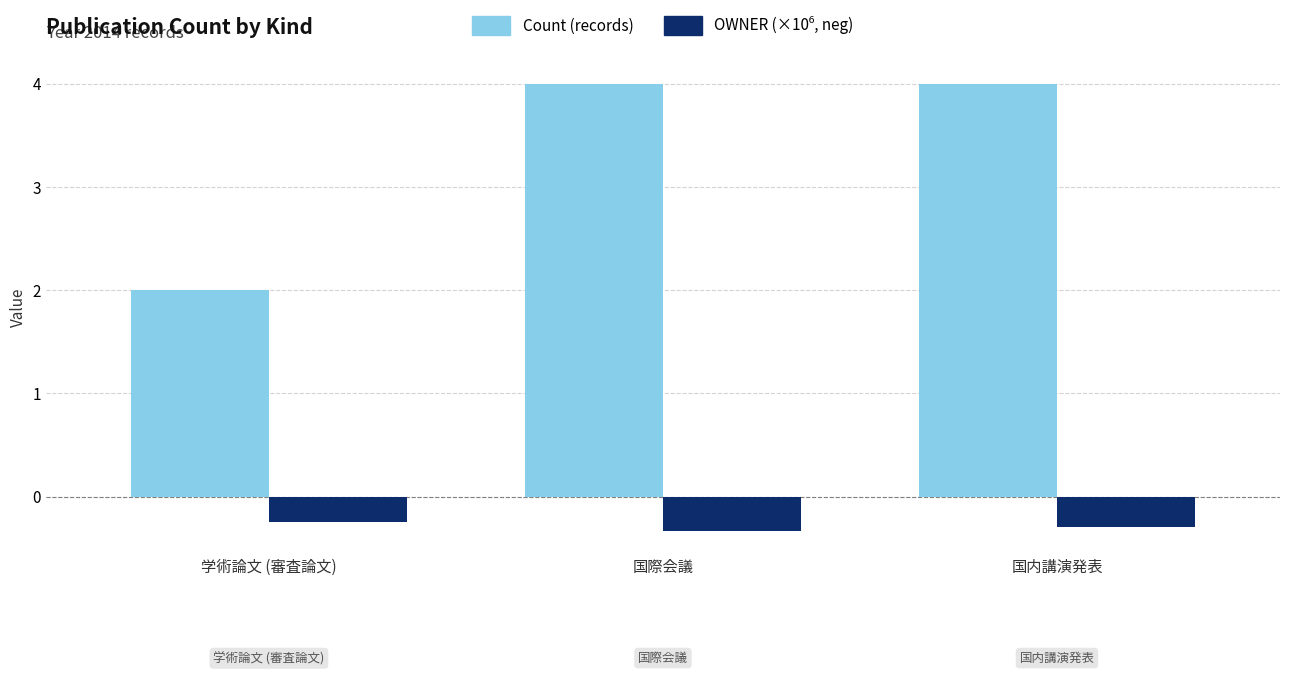

Count the Count (records) values in the range 2 to 4.

3